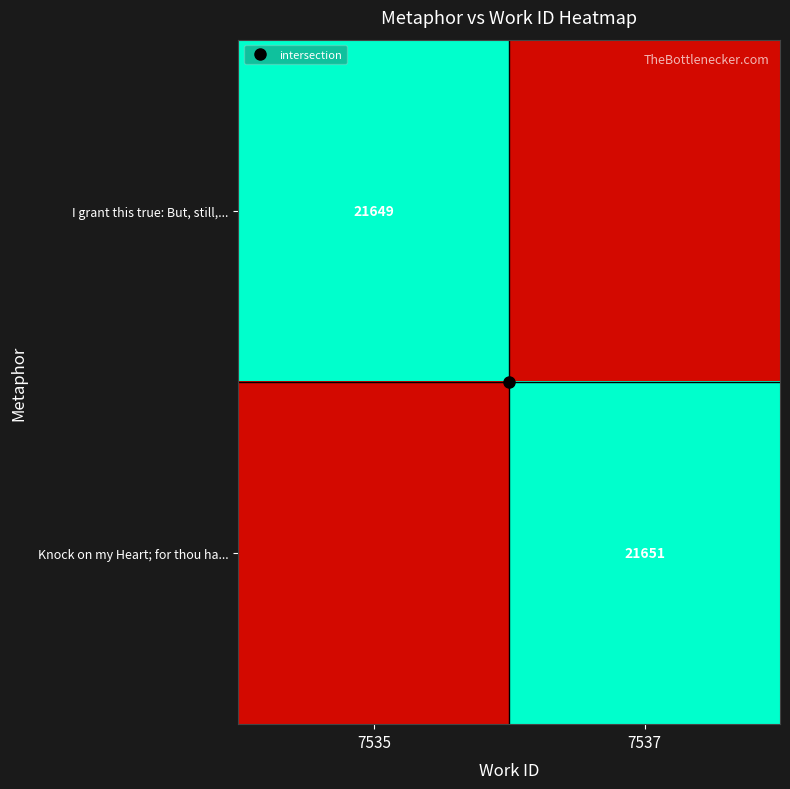

The value of I grant this true: But, still,... at 7535 is 32709. True or false?

False